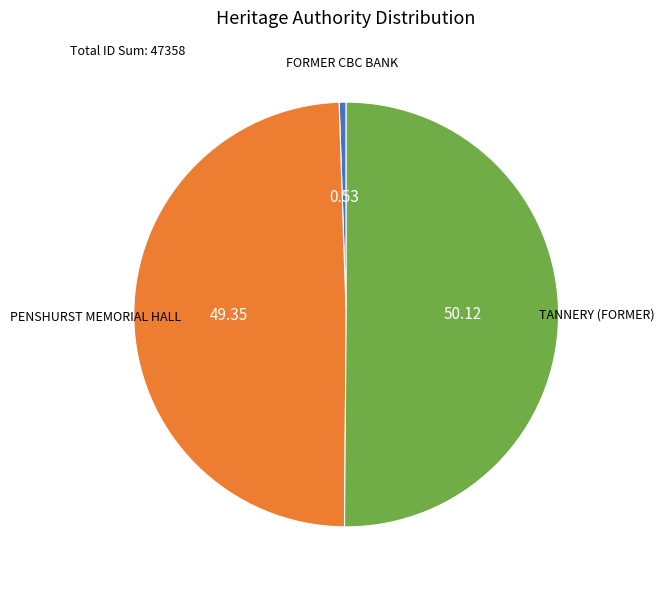

Is there a majority slice in this chart?

Yes